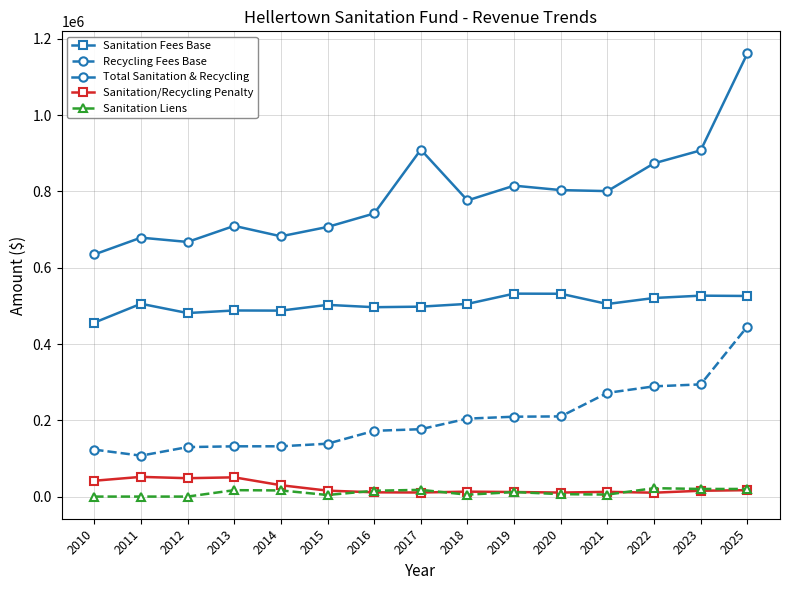

What is the difference between the maximum and minimum values in the Total Sanitation & Recycling series?

526979